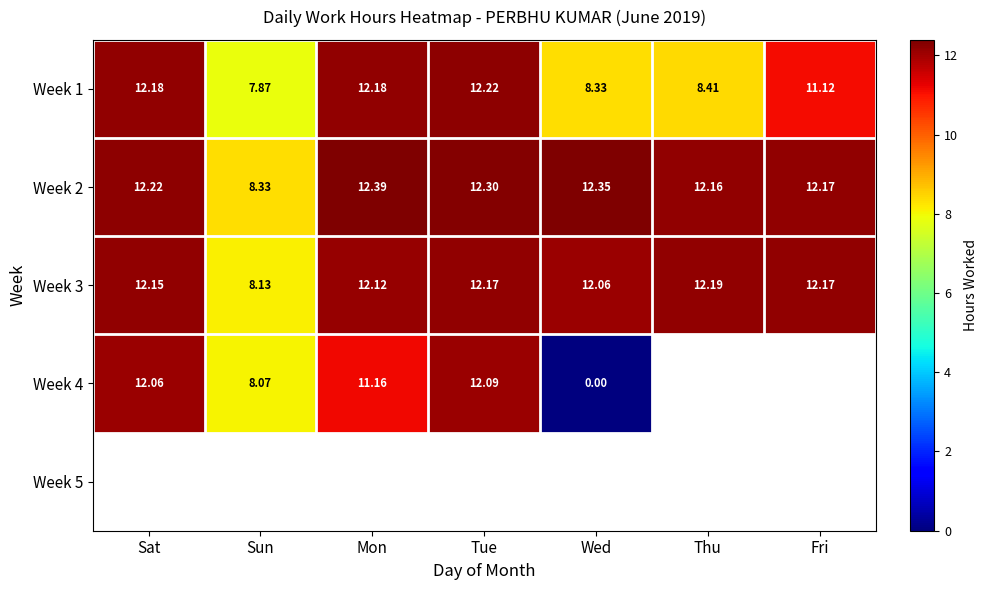

Is the value of Week 1 at Wed greater than the value of Week 2 at Thu?

No